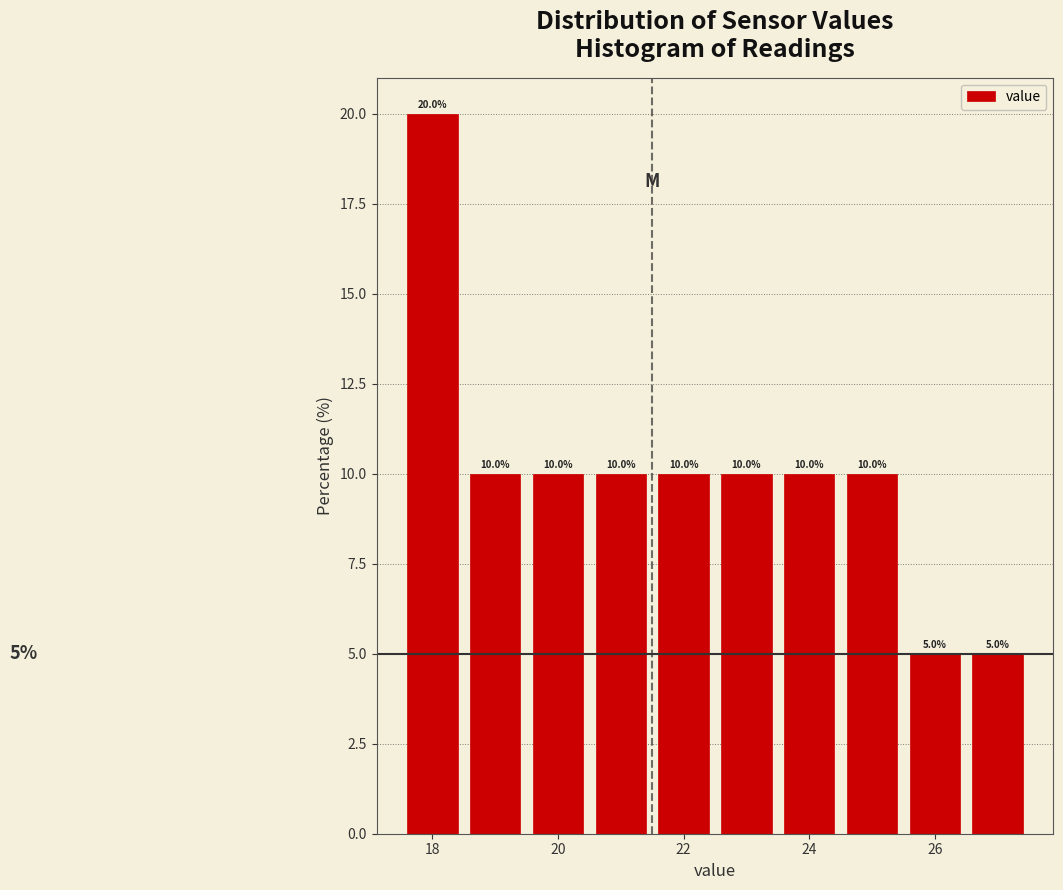

How tall is the bar that spans 17.5 to 18.5 on the x-axis? The bar edges are not printed on the chart, so give them approximately, as read against the axis.

20.0